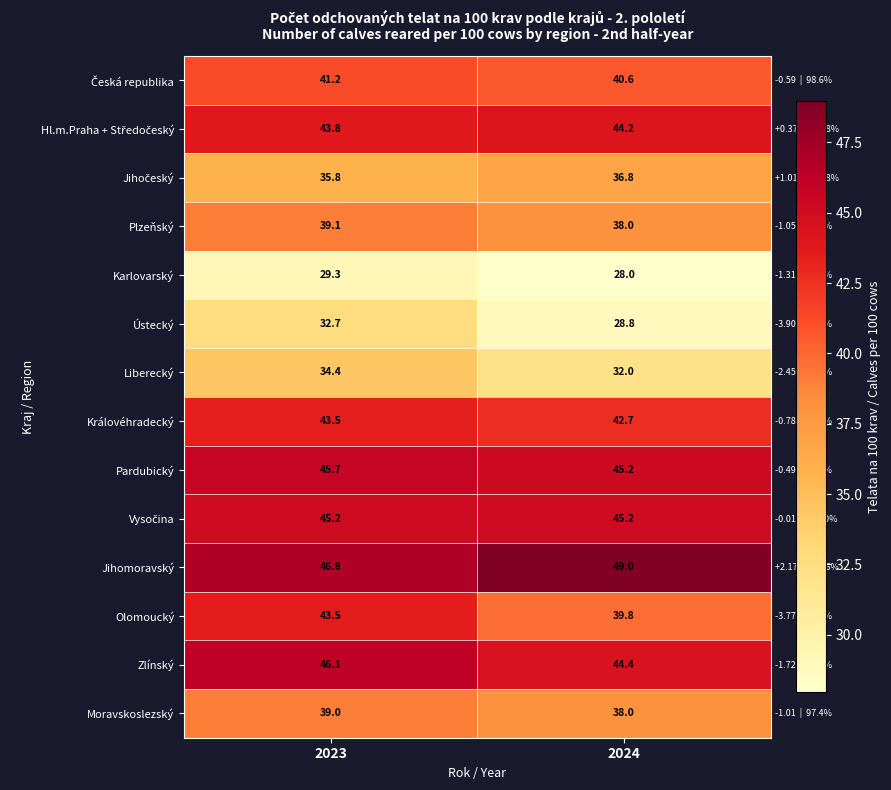

What value does the Zlínský series have at 2023?

46.1